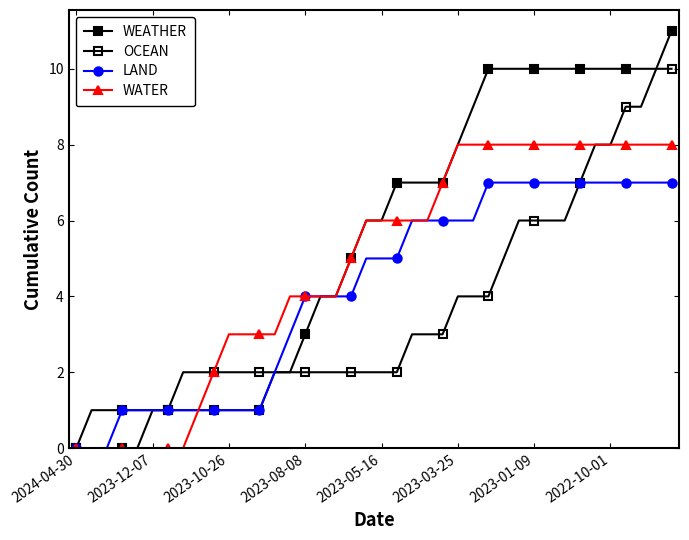

Is this an area chart (filled region under the line)?

No